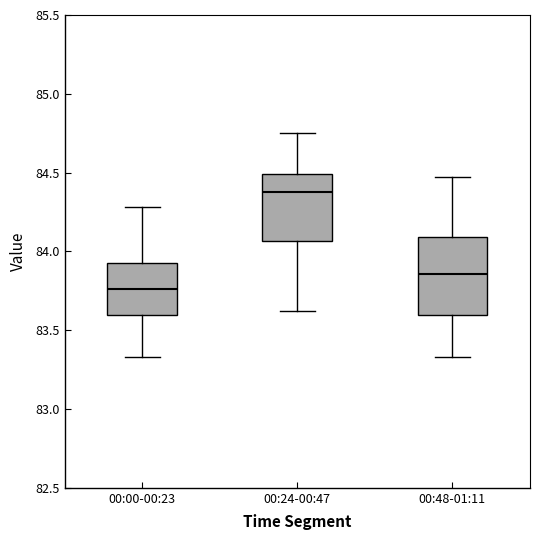

Reading left to right, read every box against the y-axis: the position of its median line, the range the box covers, and the ends of its whiskers. The values are not printed on the chart, so give them approximately, as read against the axis.

00:00-00:23: median 83.75, box 83.60 to 83.95, whiskers 83.35 to 84.30
00:24-00:47: median 84.40, box 84.05 to 84.50, whiskers 83.60 to 84.75
00:48-01:11: median 83.85, box 83.60 to 84.10, whiskers 83.35 to 84.45